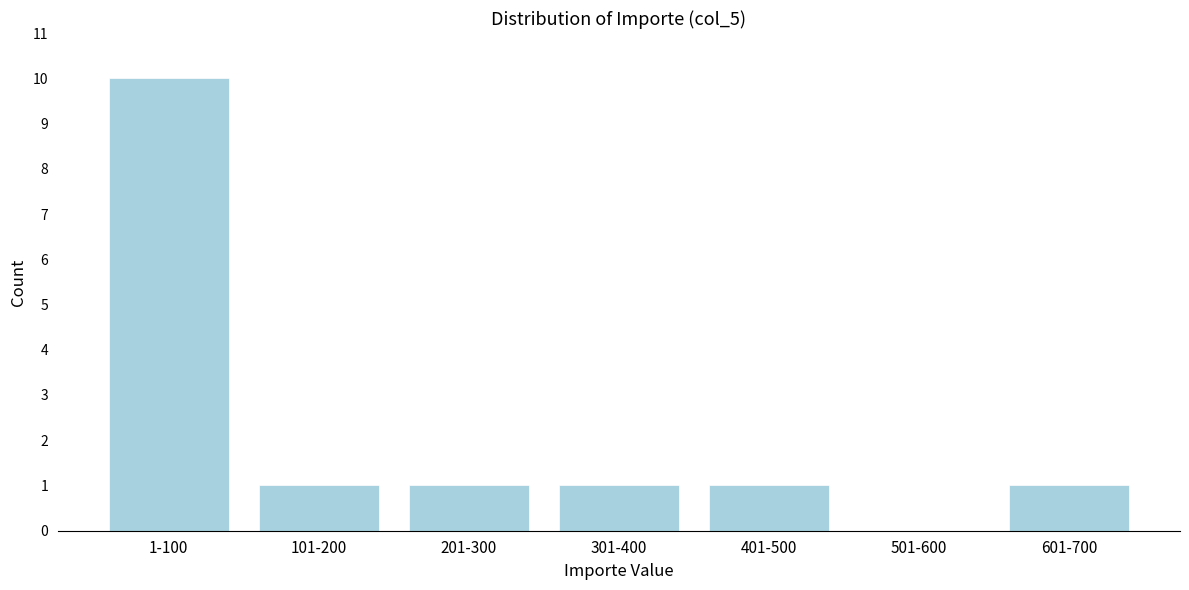

Reading left to right, what are all the values shown in this chart?

1-100=10	101-200=1	201-300=1	301-400=1	401-500=1	501-600=0	601-700=1